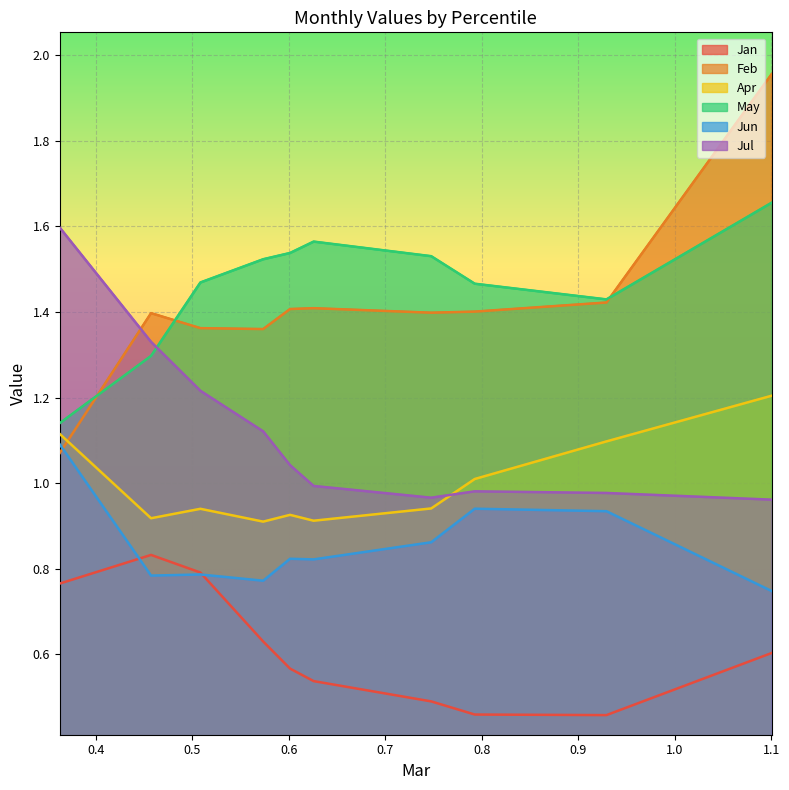

What is the difference between the highest and lowest values at pct35?

0.9